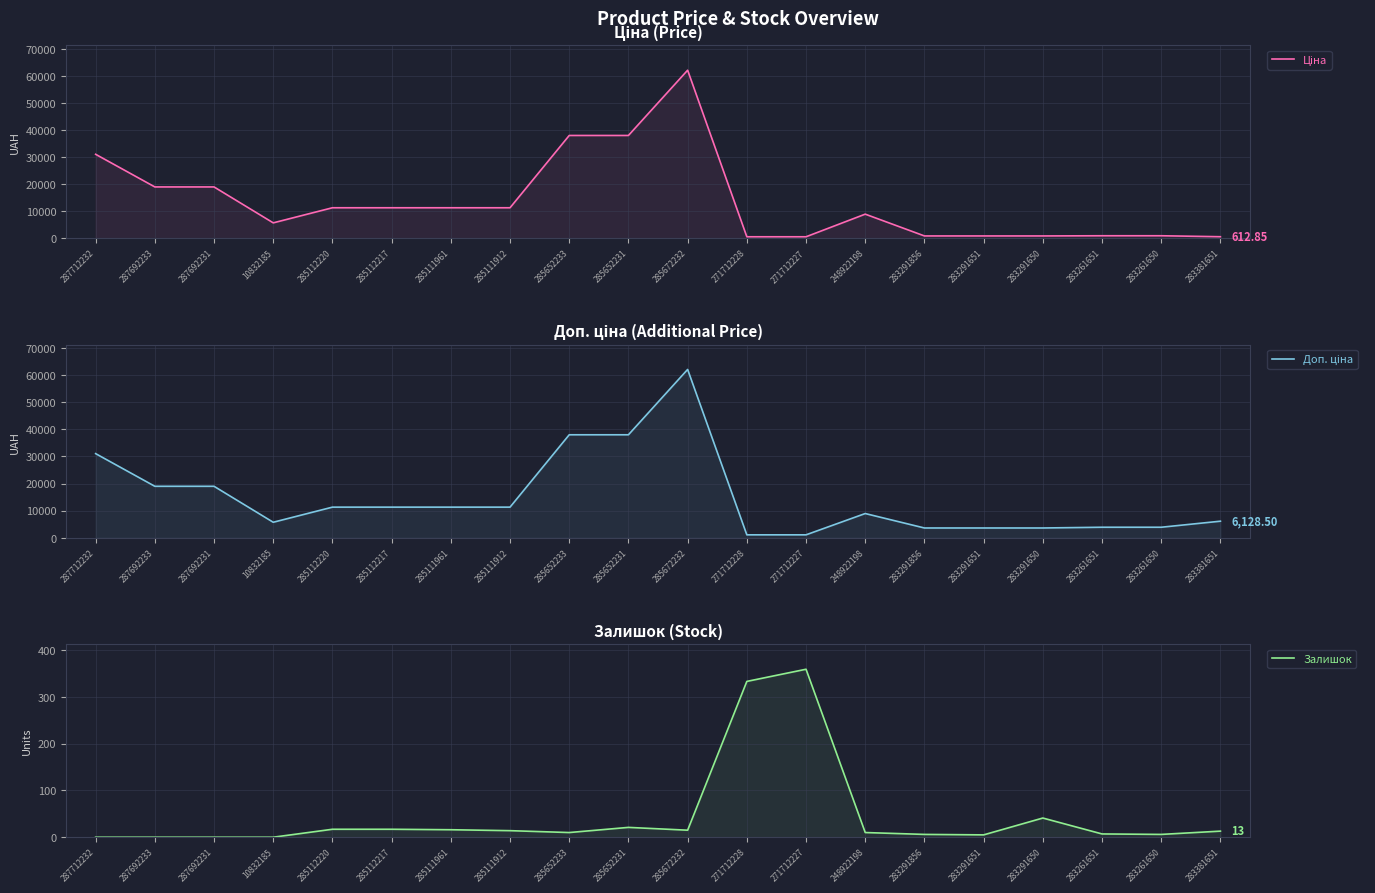

True or false: Залишок and Ціна intersect in this chart.

False